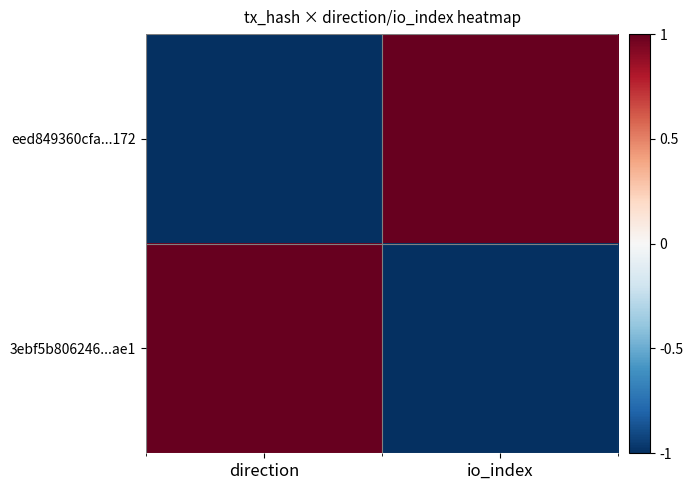

Rank the series by their maximum value, from lowest to highest.

3ebf5b806246...ae1, eed849360cfa...172